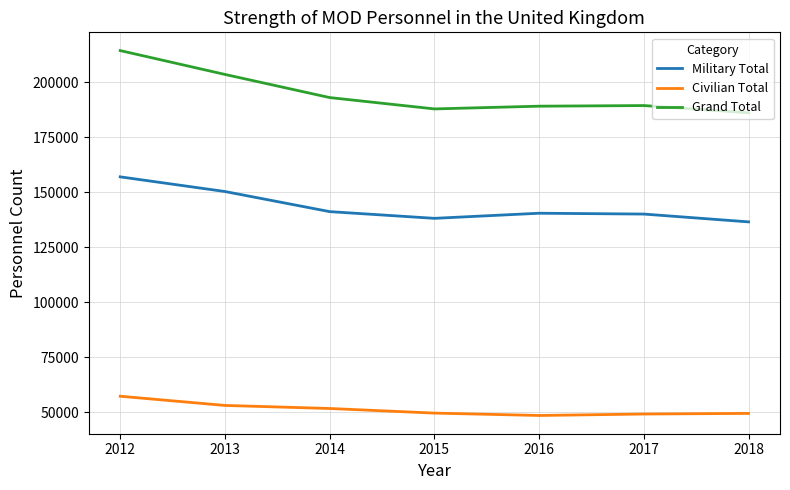

In Military Total, how many points are lower than both neighbors (excluding endpoints)?

1